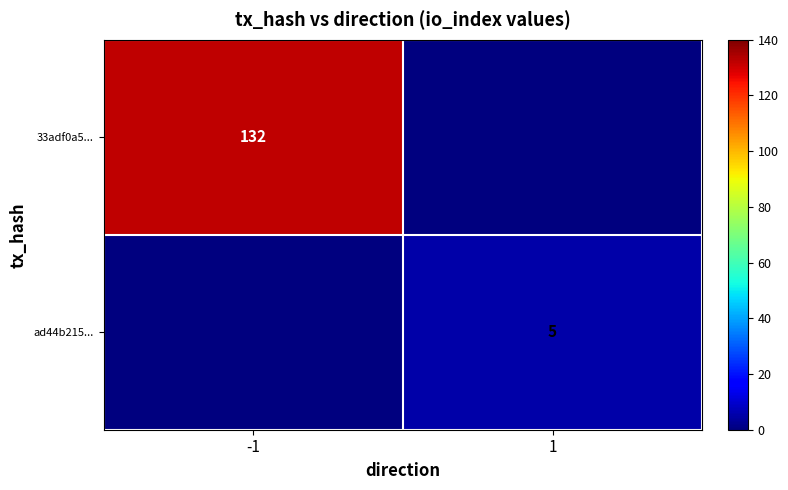

Is the value of ad44b215... at 1 greater than the value of 33adf0a5... at -1?

No